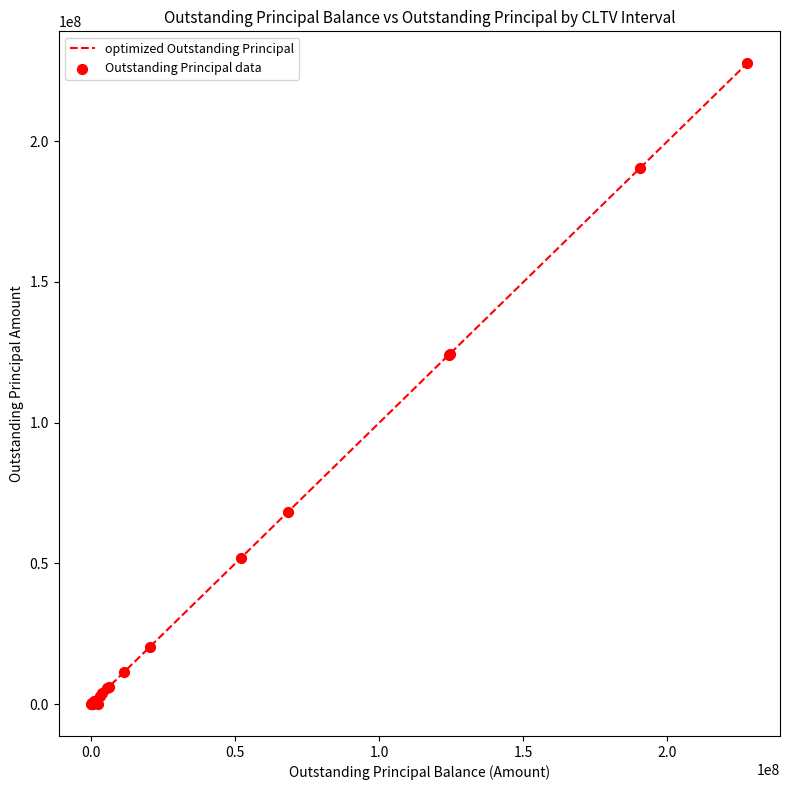

What is the greatest value displayed?

227597353.4